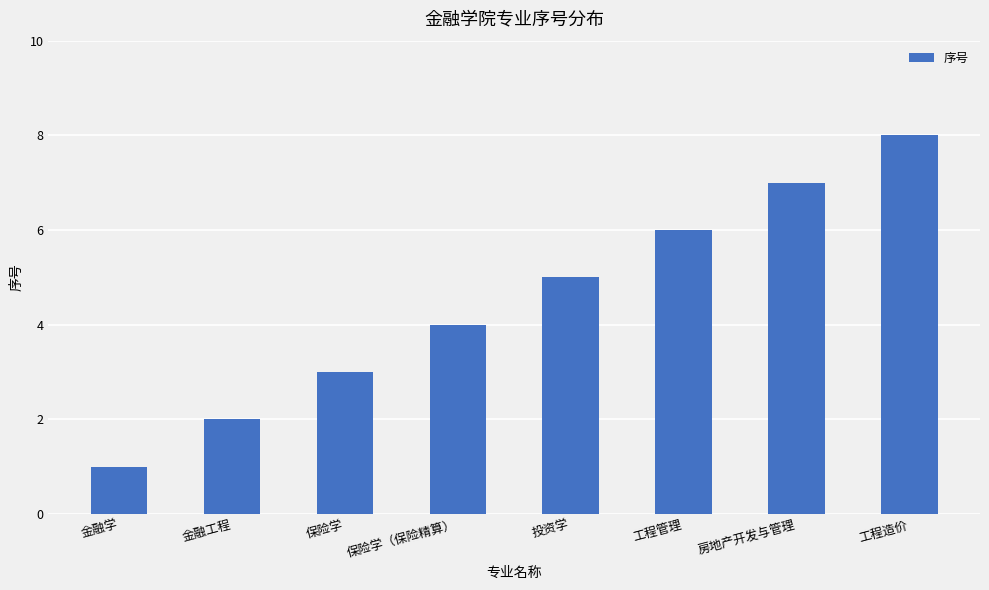

What is the difference between the maximum and minimum values?

7